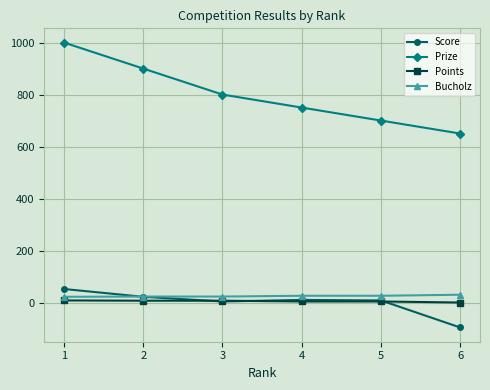

What is the lowest value of the Score series?

-96